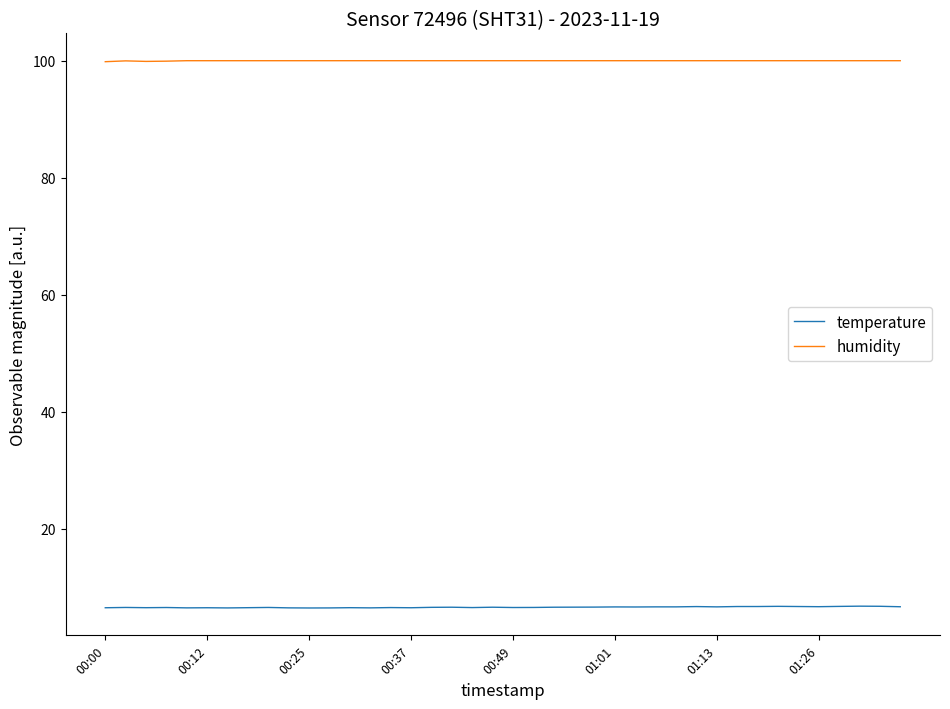

True or false: humidity and temperature cross at least once.

False